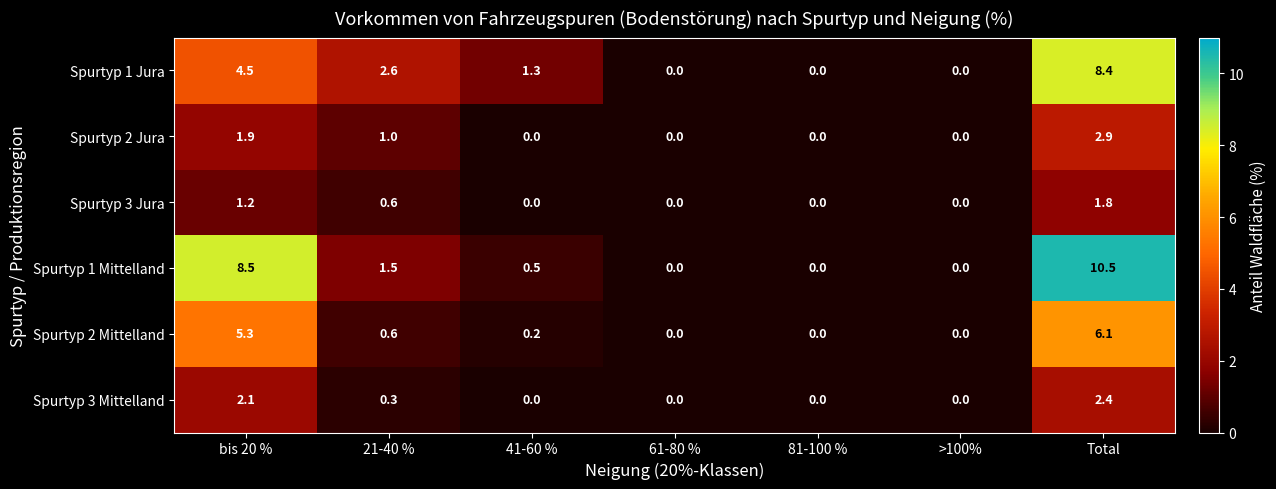

At which category is the sum across all series the highest?

Total